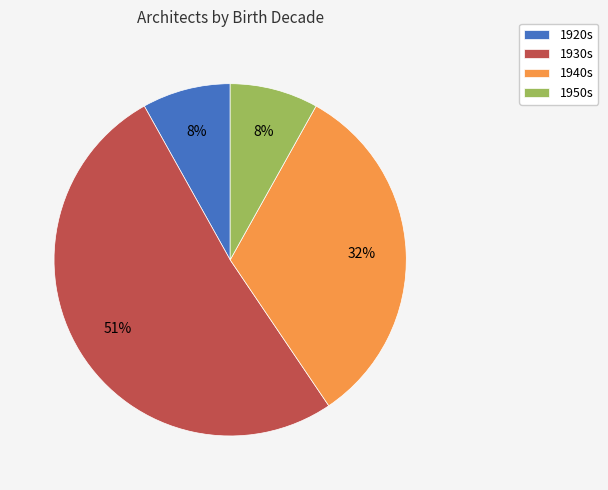

To the nearest percent, what percentage of the pie is 1920s?

8%